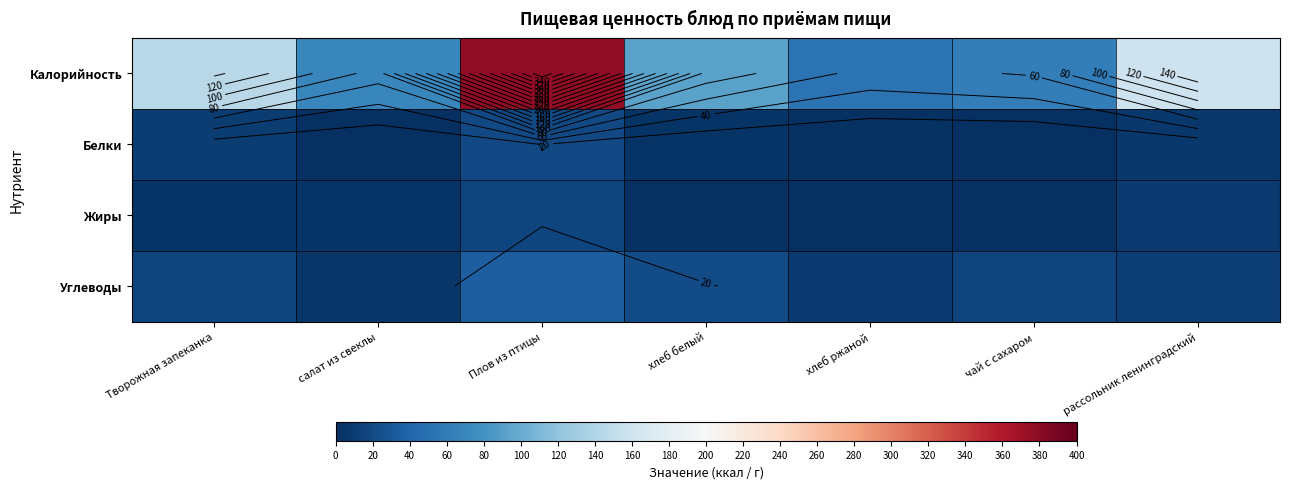

Rank the series at Творожная запеканка from highest to lowest value.

Калорийность, Углеводы, Белки, Жиры